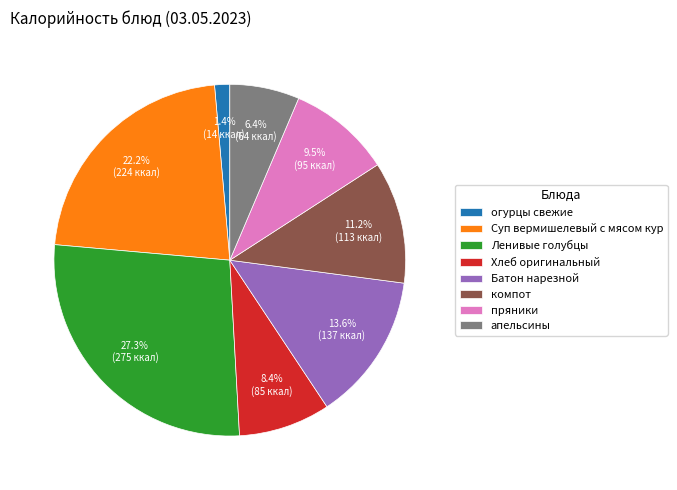

Between огурцы свежие and пряники, which is larger?

пряники